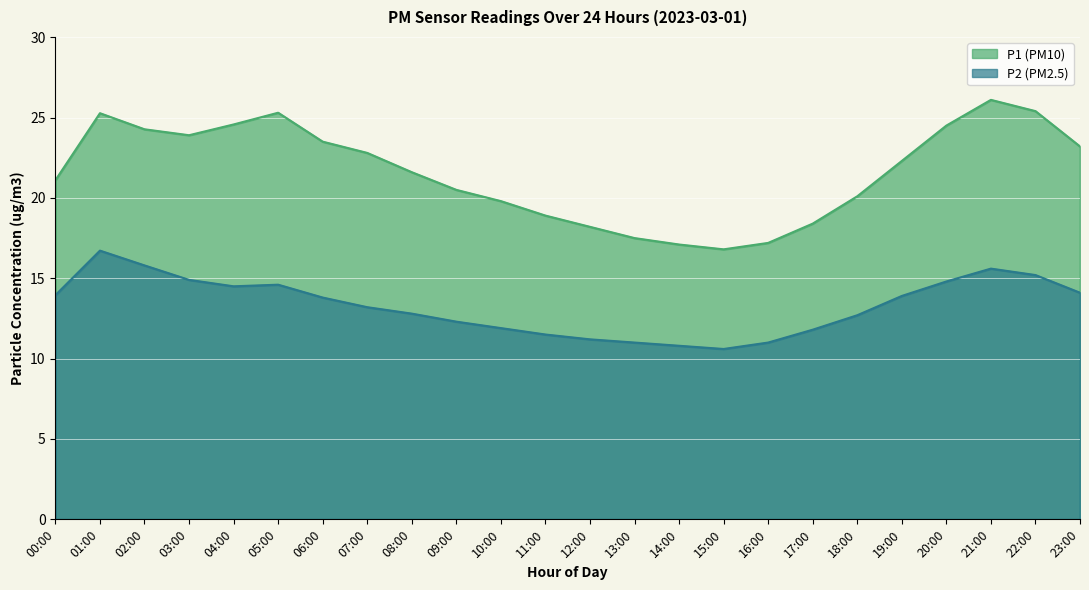

Rank the series by their maximum value, from highest to lowest.

P1, P2